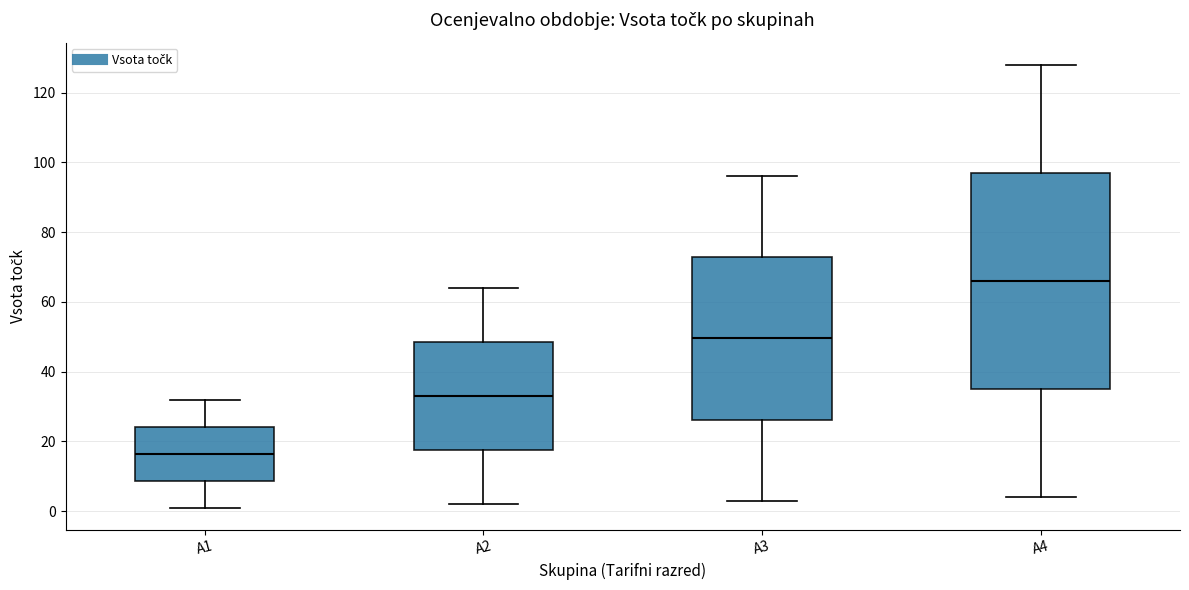

Which box is the tallest, from its lower edge to its upper edge?

A4